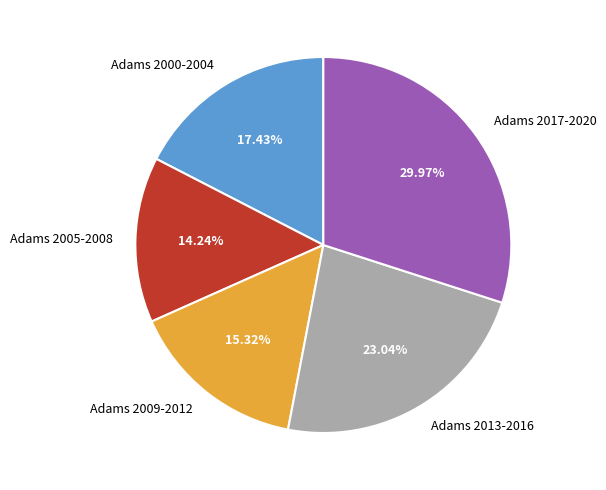

Which has a higher value, Adams 2013-2016 or Adams 2005-2008?

Adams 2013-2016